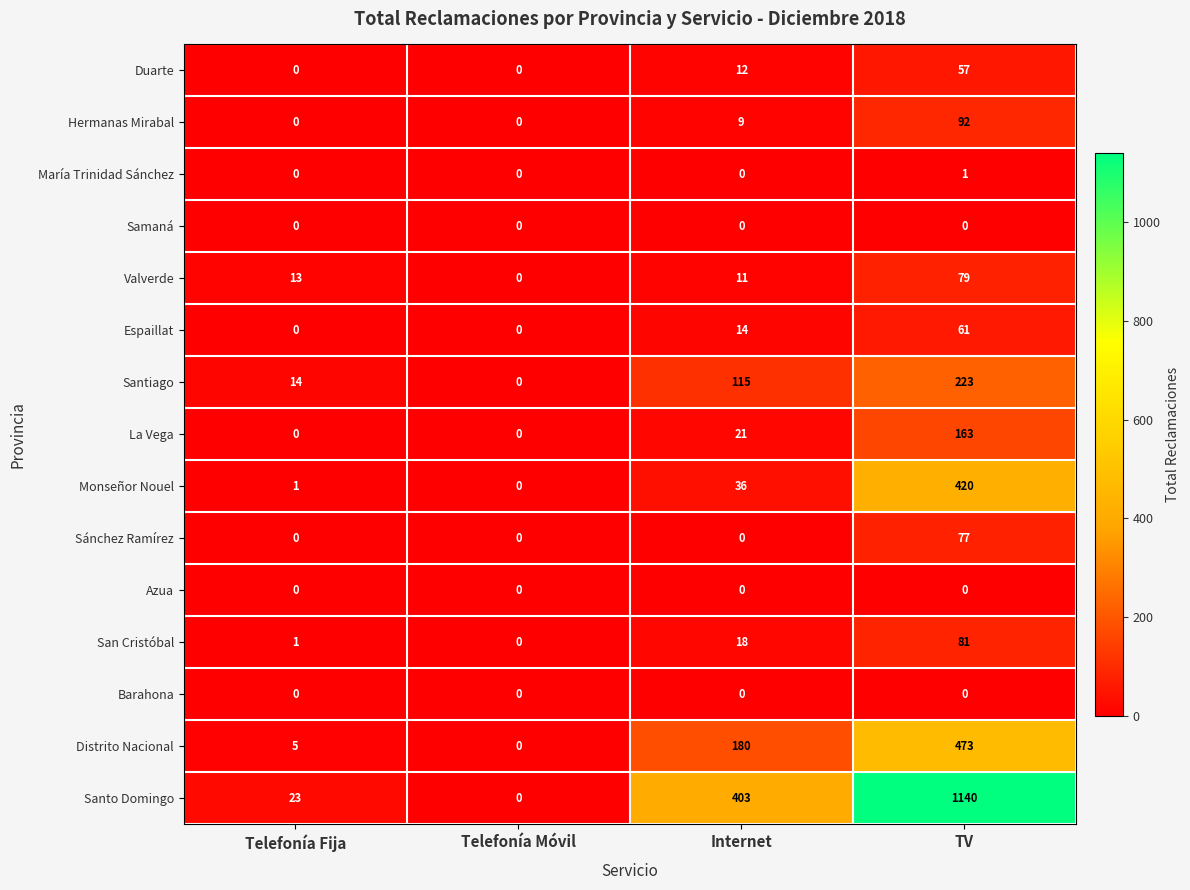

How many values in Santiago are above zero?

3